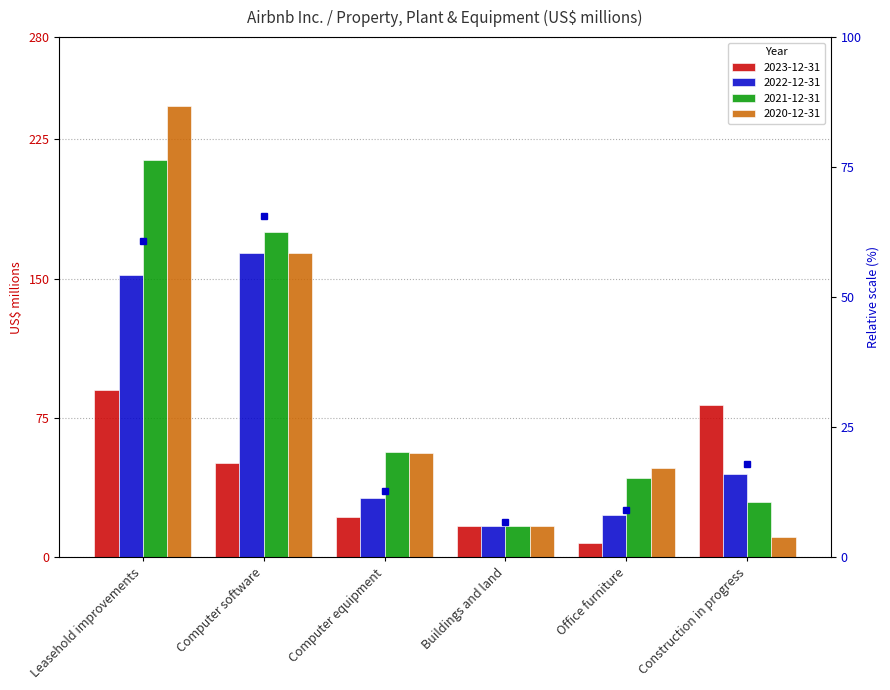

What is the value of the 2023-12-31 bar at the 1st from the left?

90